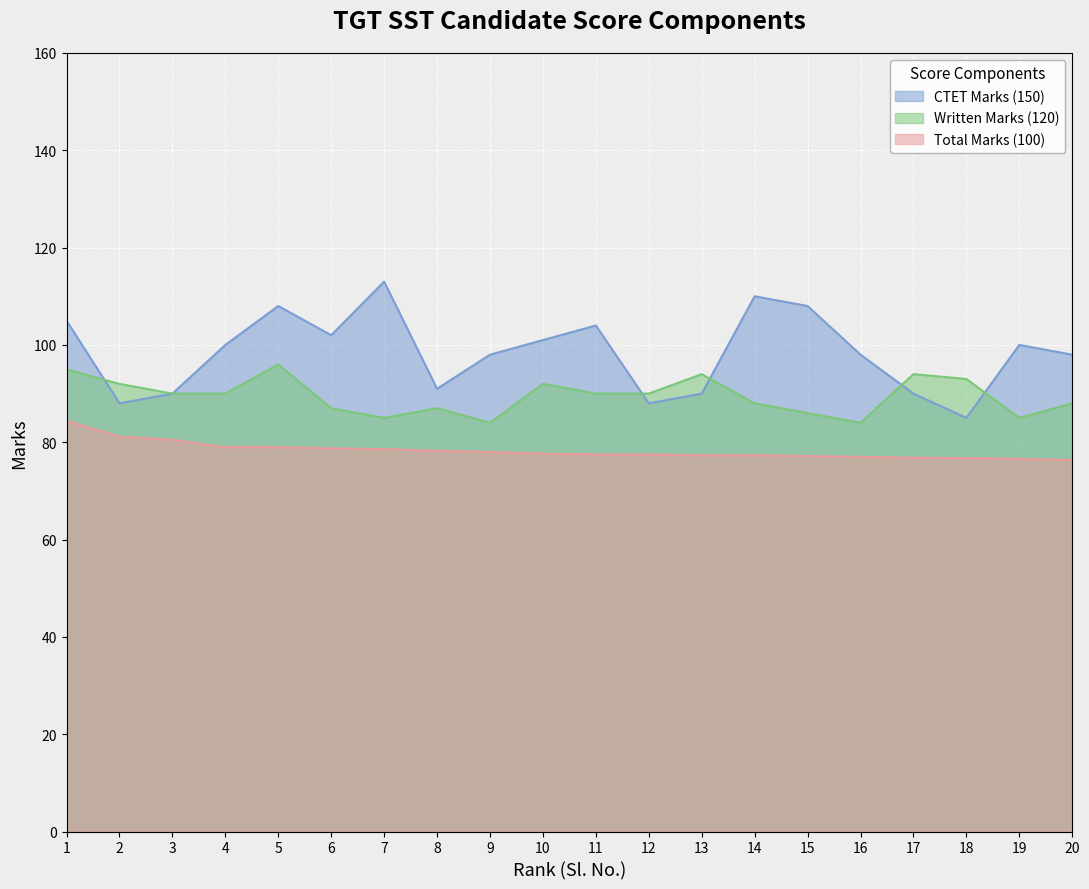

Where is CTET Marks (150) nearest to the value 99?

4